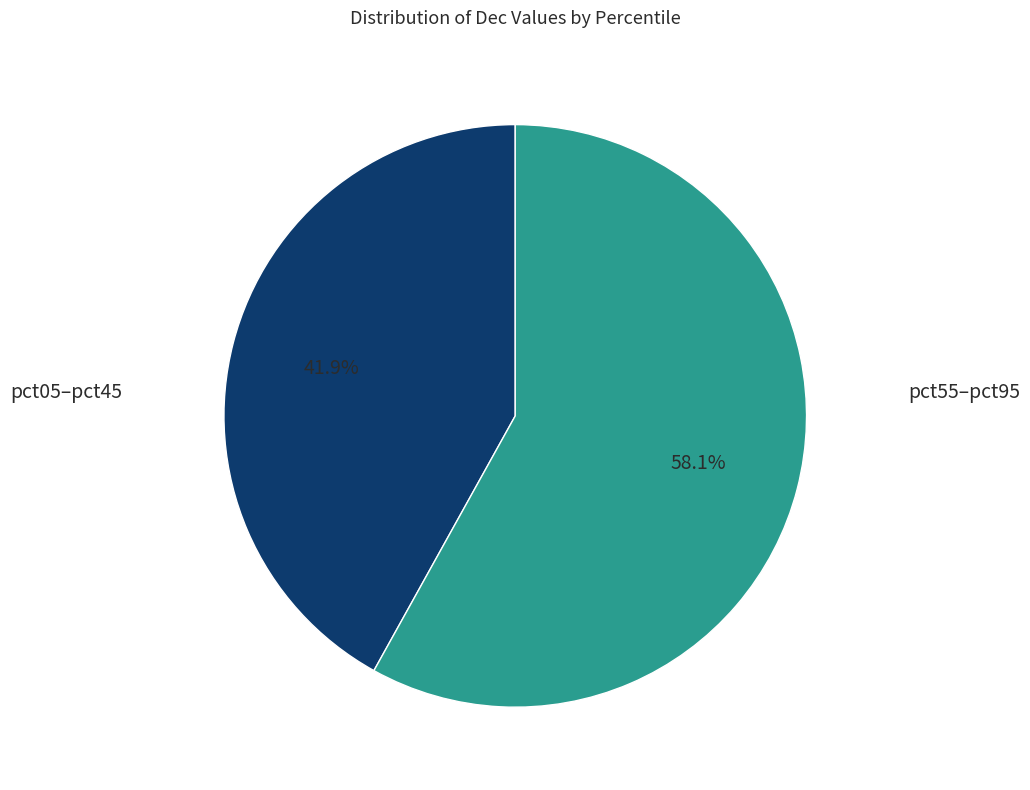

Is there a majority slice in this chart?

Yes